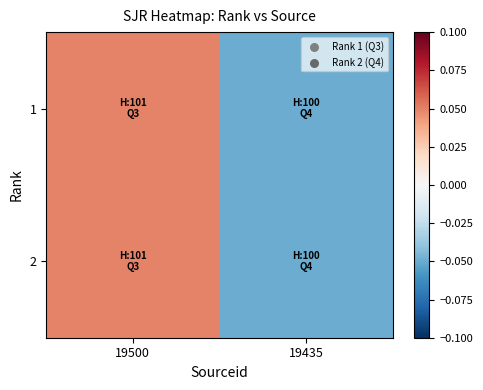

List the series in order of their peak value, lowest first.

1, 2